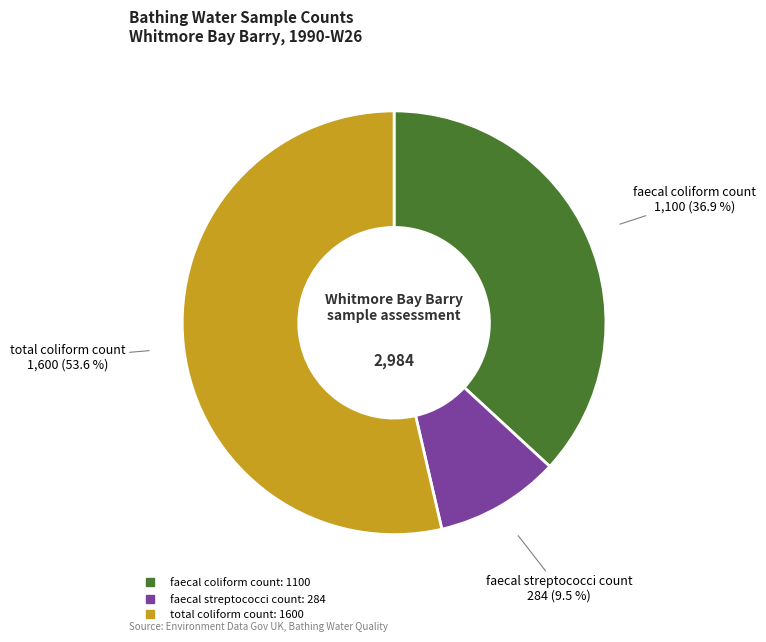

Count the number of slices in the pie.

3